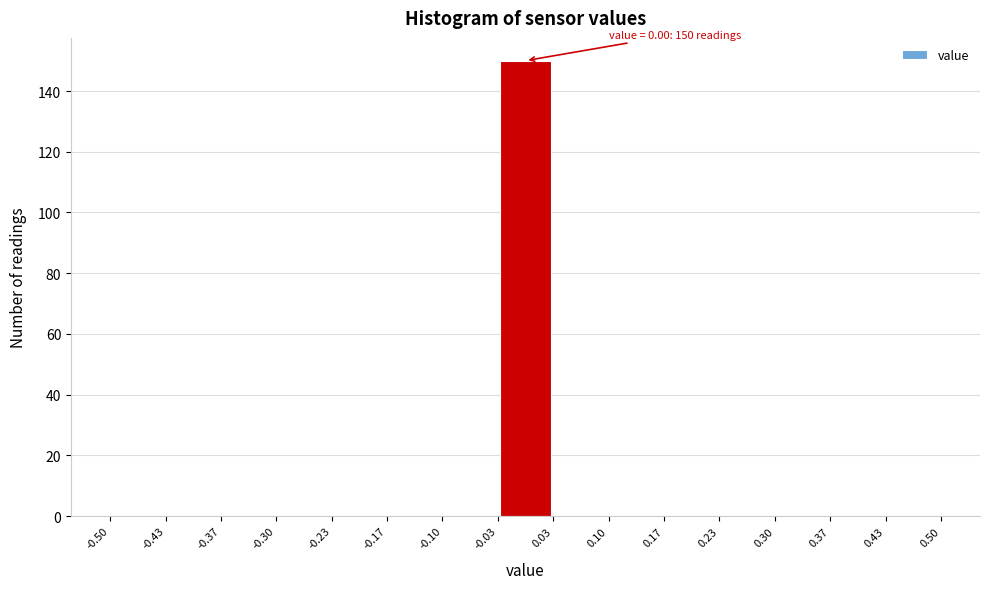

Which range on the x-axis has the tallest bar?

-0.03 to 0.03